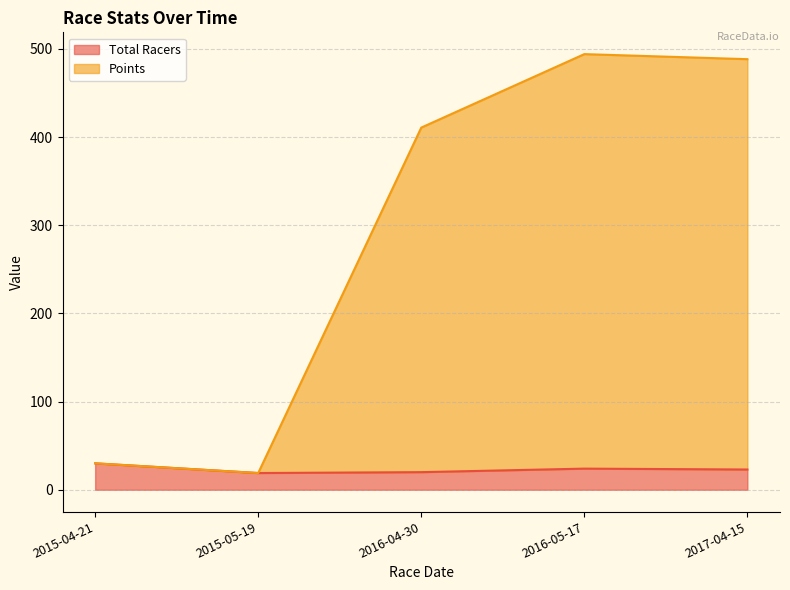

In Points, how many points are lower than both neighbors (excluding endpoints)?

1